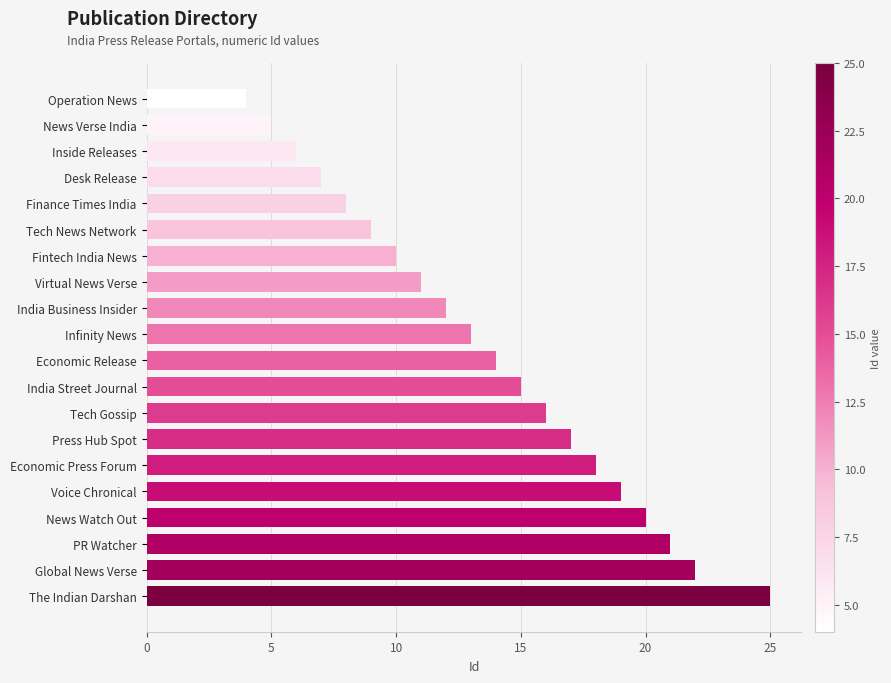

True or false: the data shows 4 at Virtual News Verse.

False